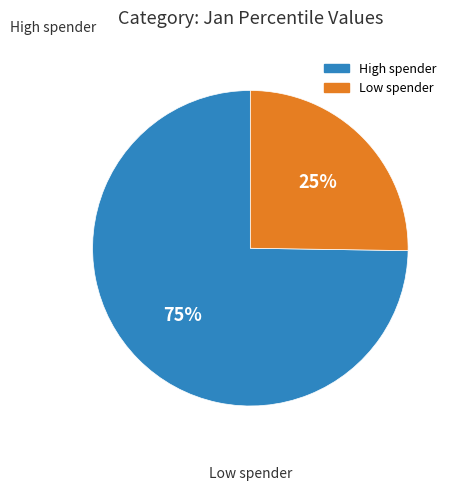

To the nearest percent, what is the average slice percentage?

50%